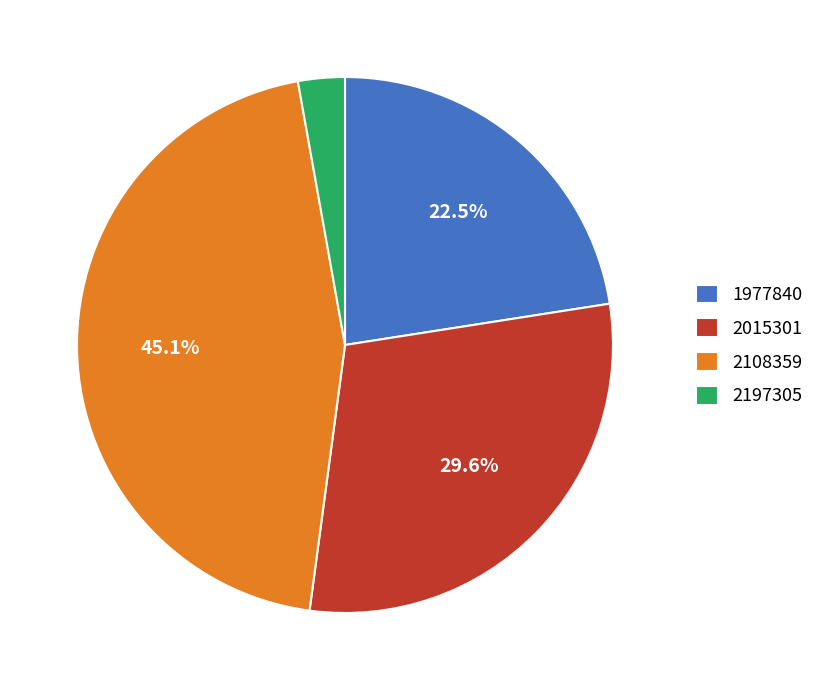

To the nearest percent, what is the combined percentage of 1977840 and 2197305?

25%